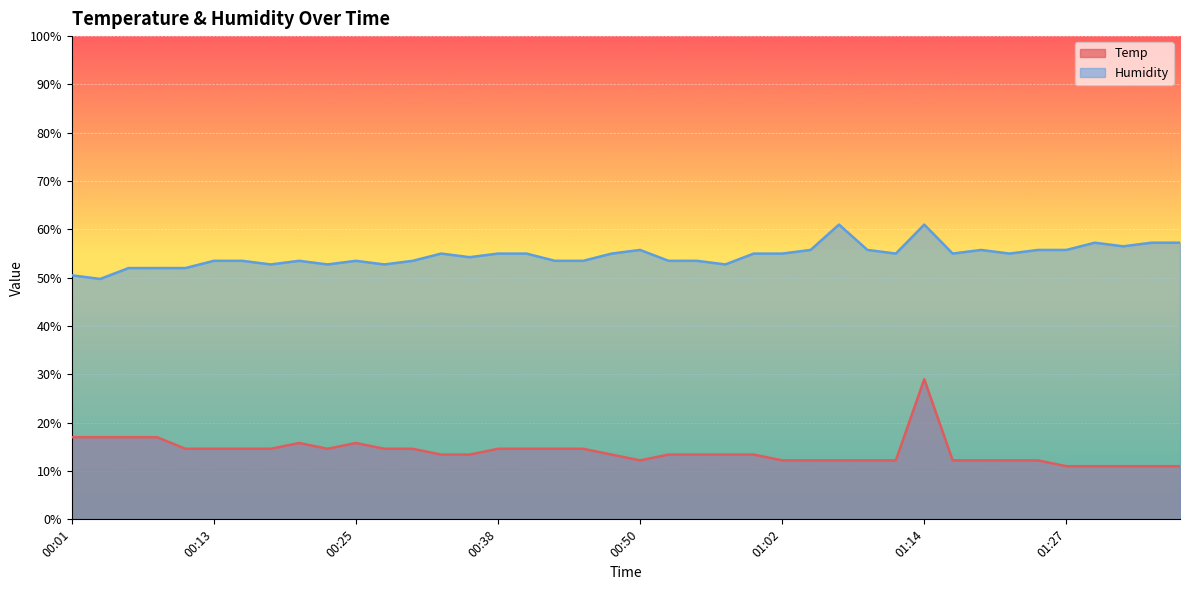

Which category has the lowest value in the Humidity series?

00:03